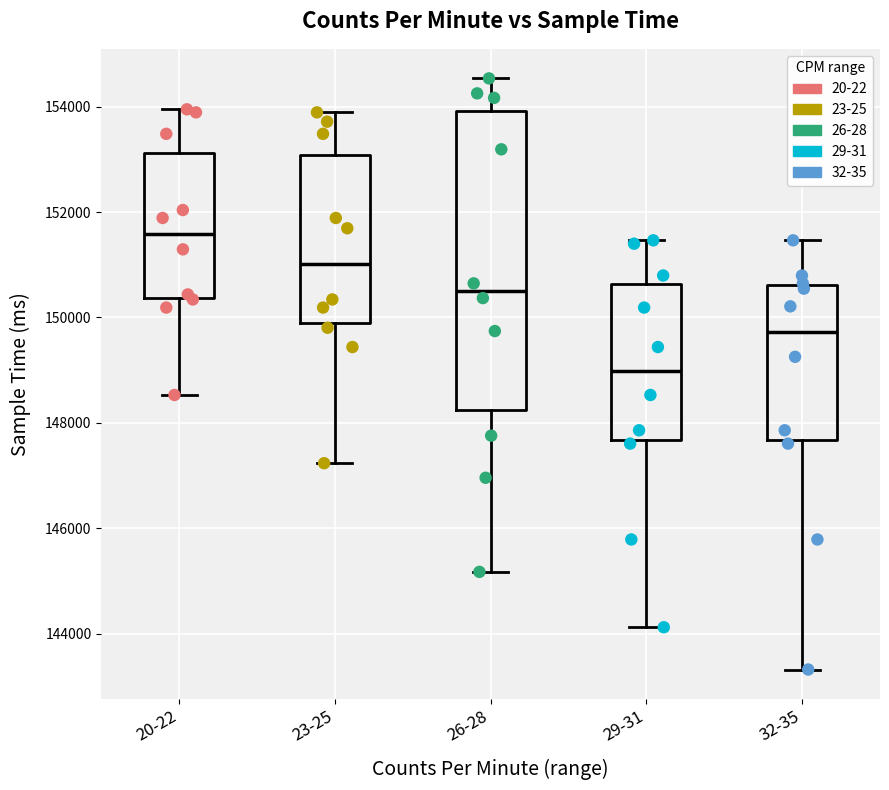

Comparing the boxes themselves (not the whiskers), which one is the tallest?

26-28